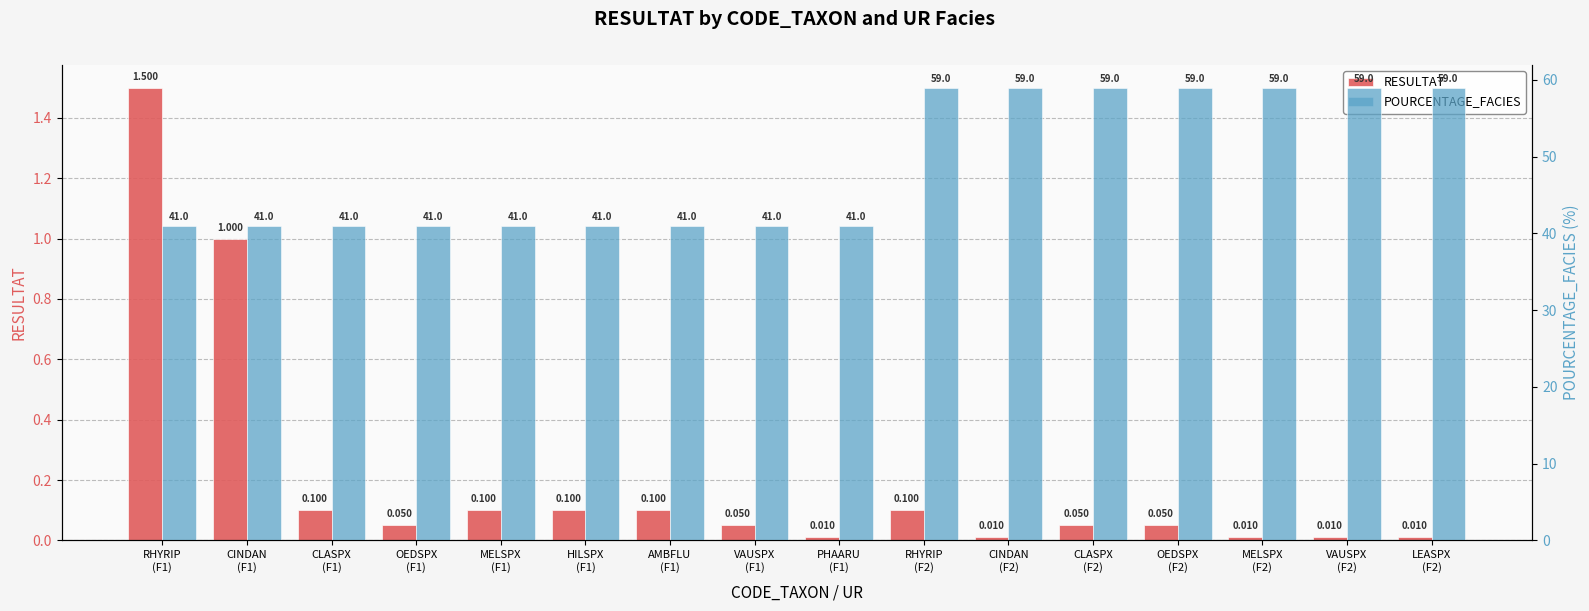

Reading left to right, what are all the values shown in this chart?

RESULTAT: 1.5	1.0	0.1	0.1	0.1	0.1	0.1	0.1	0.0	0.1	0.0	0.1	0.1	0.0	0.0	0.0
POURCENTAGE_FACIES: 41.0	41.0	41.0	41.0	41.0	41.0	41.0	41.0	41.0	59.0	59.0	59.0	59.0	59.0	59.0	59.0